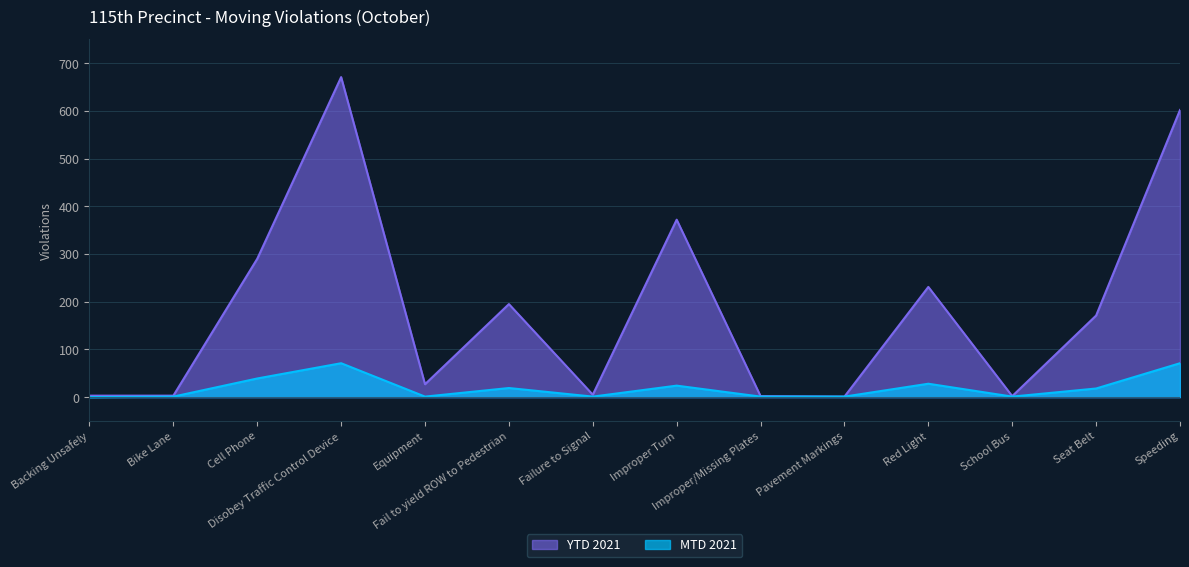

What is the label of the 14th point from the left?

Speeding